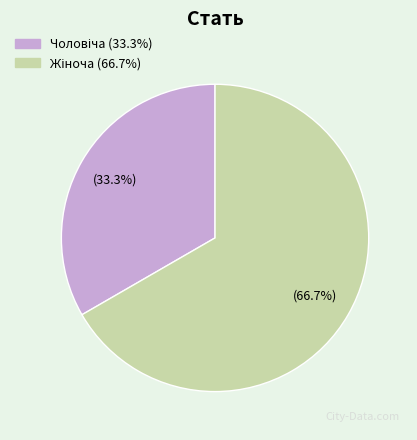

To the nearest percent, what percentage of the pie is Чоловіча?

33%